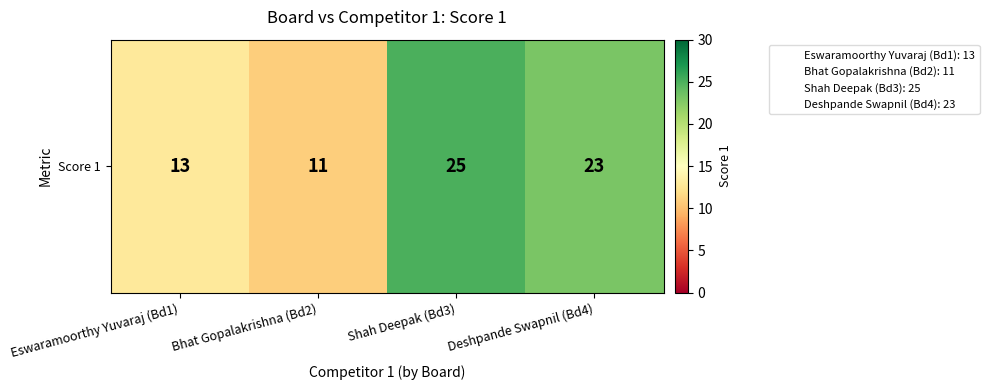

Which label corresponds to the largest value in the chart?

Shah Deepak (Bd3)